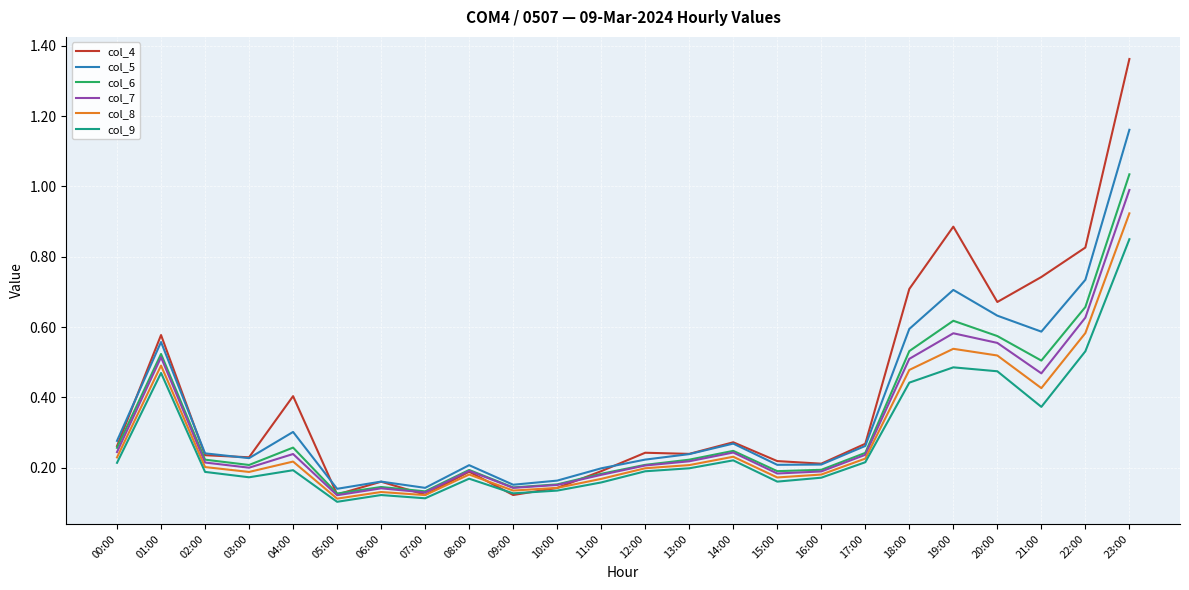

At which category does col_8 reach its first local valley?

03:00